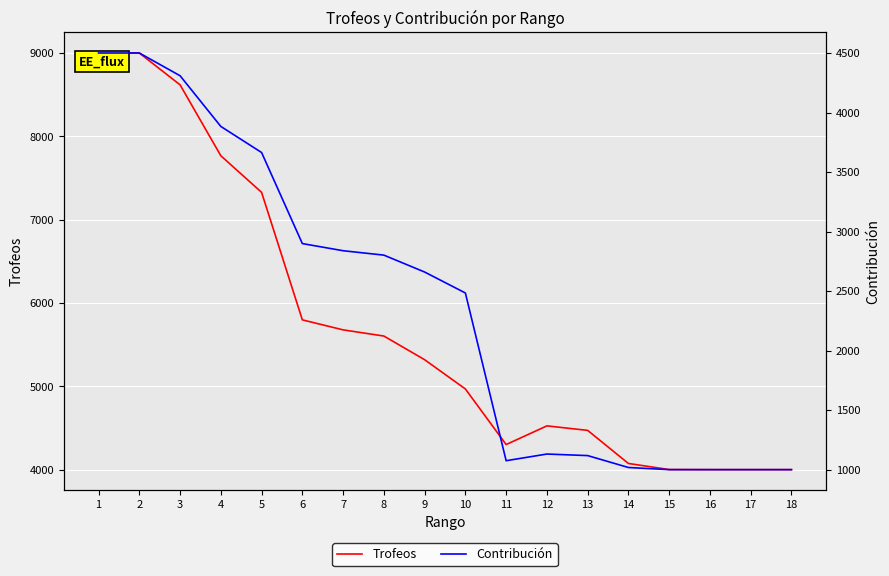

How many lines are shown in the chart?

2